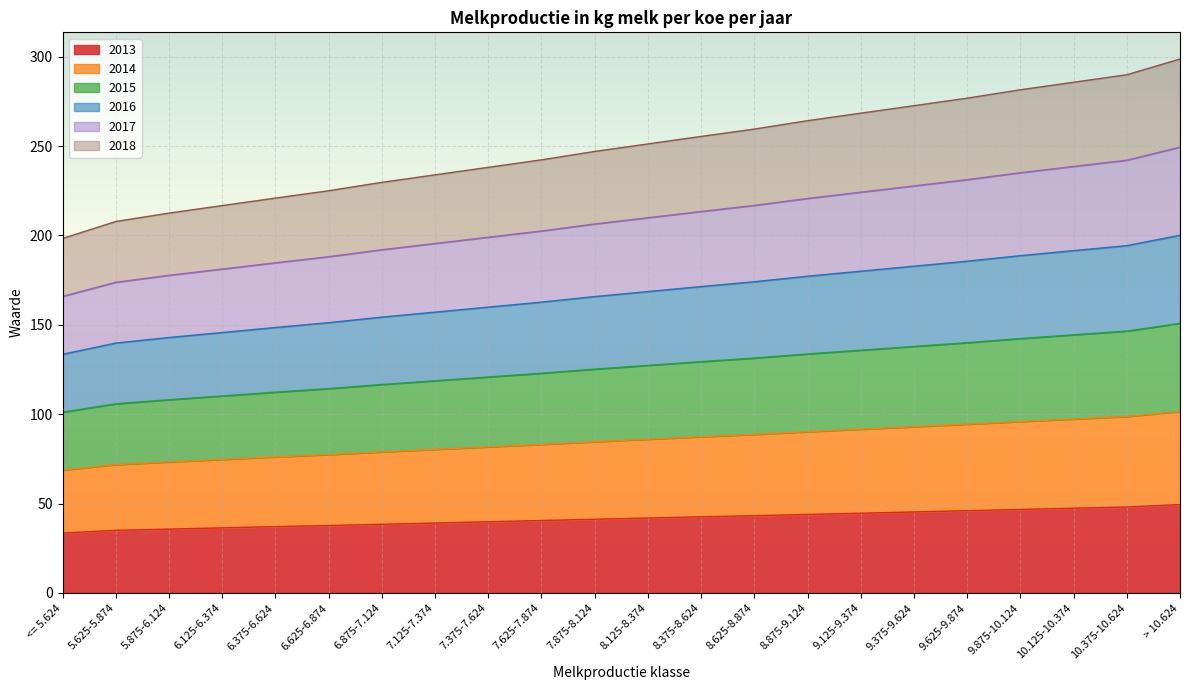

True or false: 2018 and 2017 intersect in this chart.

False